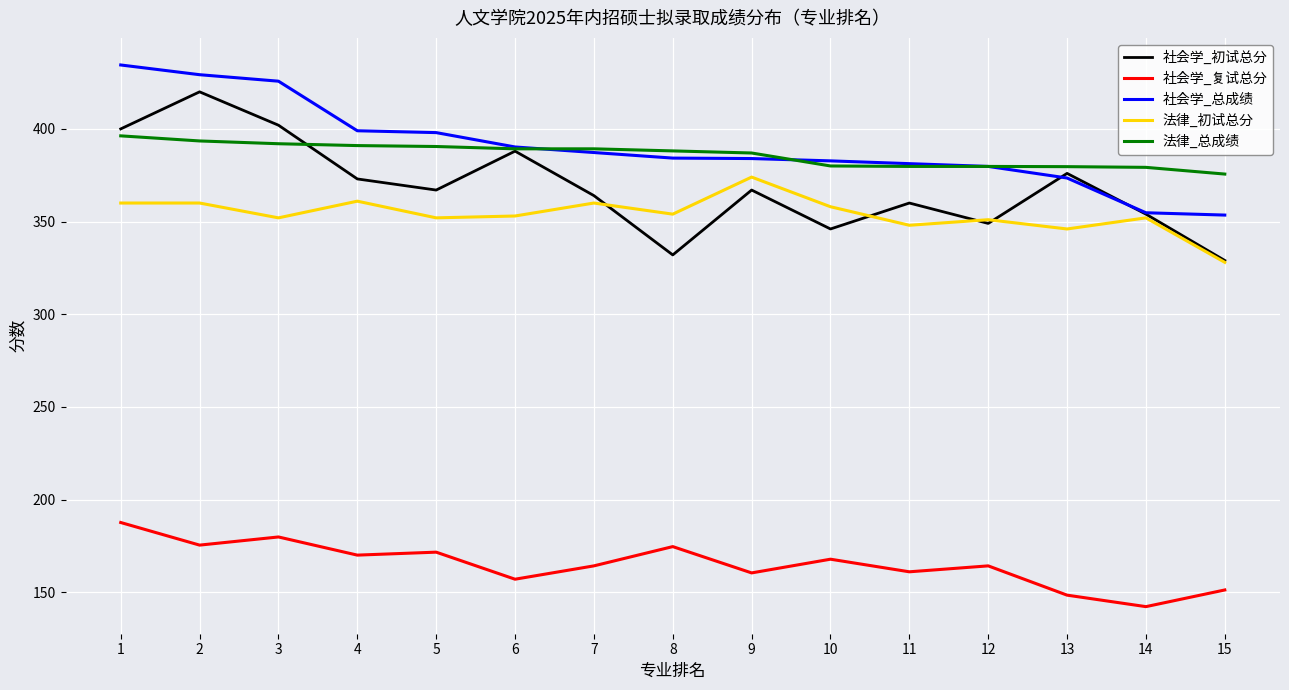

What is the minimum value shown in the chart?

142.2